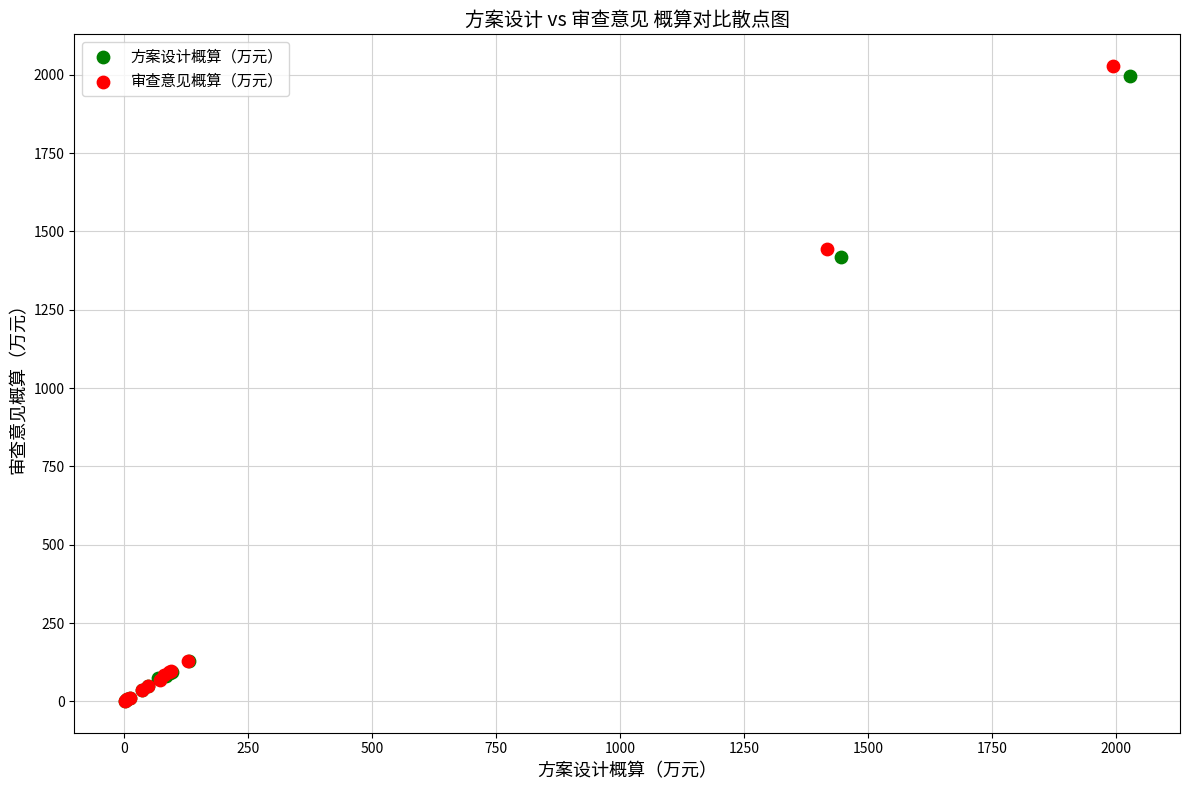

What are all the series names shown in the legend?

方案设计概算（万元）, 审查意见概算（万元）